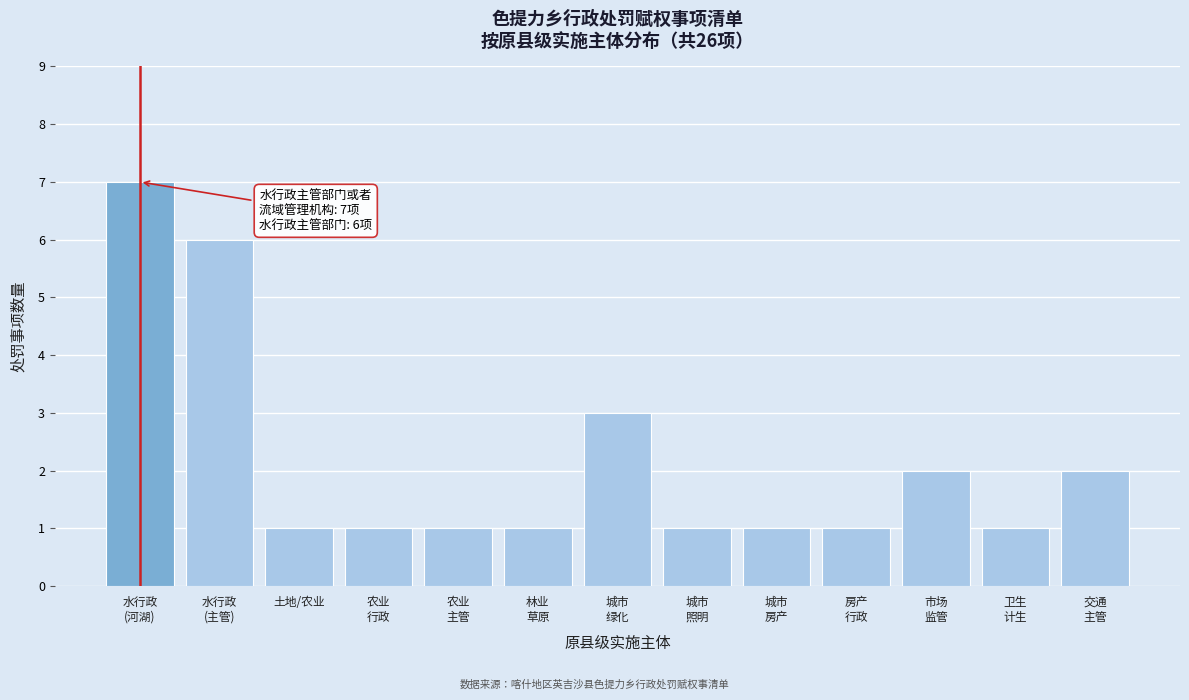

Reading left to right, extract all data points from this chart.

7	6	1	1	1	1	3	1	1	1	2	1	2